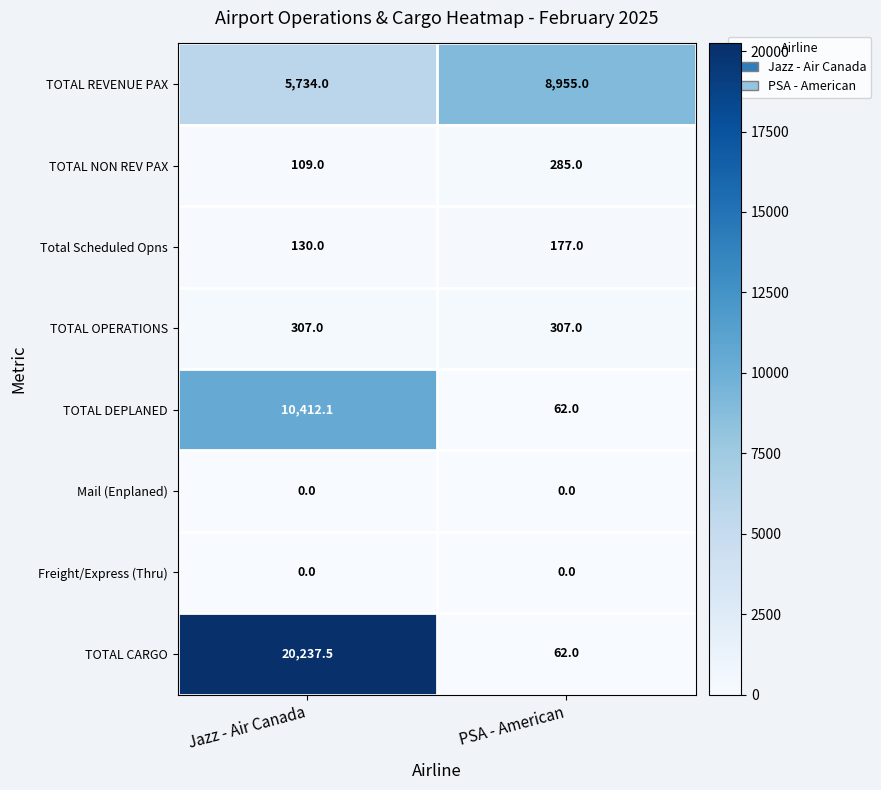

What is the total value across all series at PSA - American?

9848.0